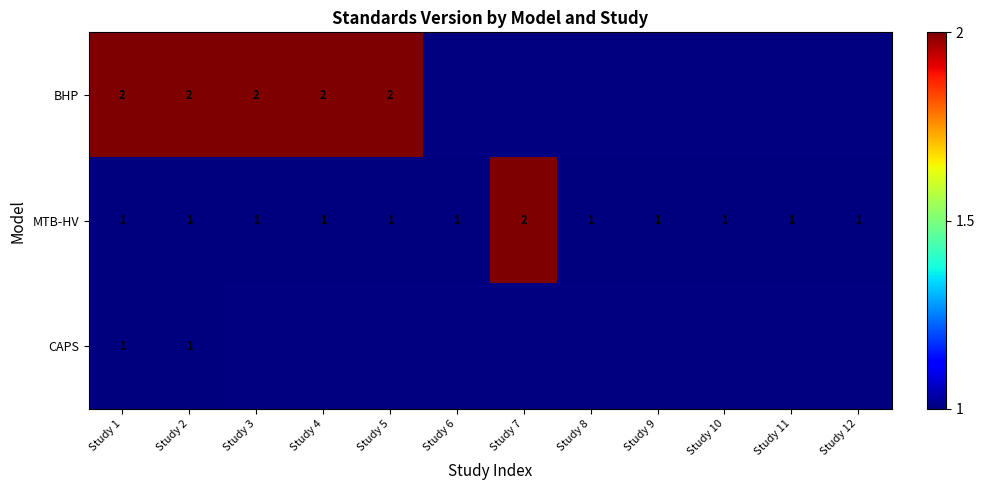

Count the MTB-HV values in the range 1 to 2.

12